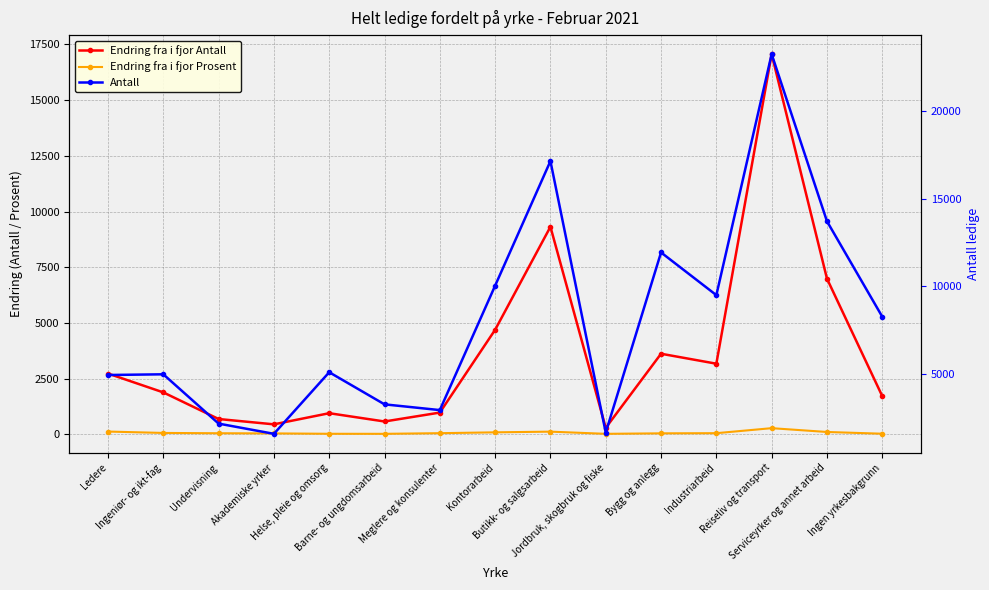

Reading left to right, extract all data points from this chart.

Endring fra i fjor Antall: Ledere=2727	Ingeniør- og ikt-fag=1881	Undervisning=686	Akademiske yrker=447	Helse, pleie og omsorg=947	Barne- og ungdomsarbeid=575	Meglere og konsulenter=975	Kontorarbeid=4692	Butikk- og salgsarbeid=9315	Jordbruk, skogbruk og fiske=289	Bygg og anlegg=3616	Industriarbeid=3169	Reiseliv og transport=17066	Serviceyrker og annet arbeid=6989	Ingen yrkesbakgrunn=1714
Endring fra i fjor Prosent: Ledere=123	Ingeniør- og ikt-fag=61	Undervisning=47	Akademiske yrker=40	Helse, pleie og omsorg=23	Barne- og ungdomsarbeid=21	Meglere og konsulenter=50	Kontorarbeid=88	Butikk- og salgsarbeid=119	Jordbruk, skogbruk og fiske=21	Bygg og anlegg=43	Industriarbeid=50	Reiseliv og transport=275	Serviceyrker og annet arbeid=104	Ingen yrkesbakgrunn=26
Antall: Ledere=4937	Ingeniør- og ikt-fag=4977	Undervisning=2158	Akademiske yrker=1574	Helse, pleie og omsorg=5095	Barne- og ungdomsarbeid=3259	Meglere og konsulenter=2931	Kontorarbeid=10044	Butikk- og salgsarbeid=17166	Jordbruk, skogbruk og fiske=1644	Bygg og anlegg=11942	Industriarbeid=9502	Reiseliv og transport=23280	Serviceyrker og annet arbeid=13726	Ingen yrkesbakgrunn=8269